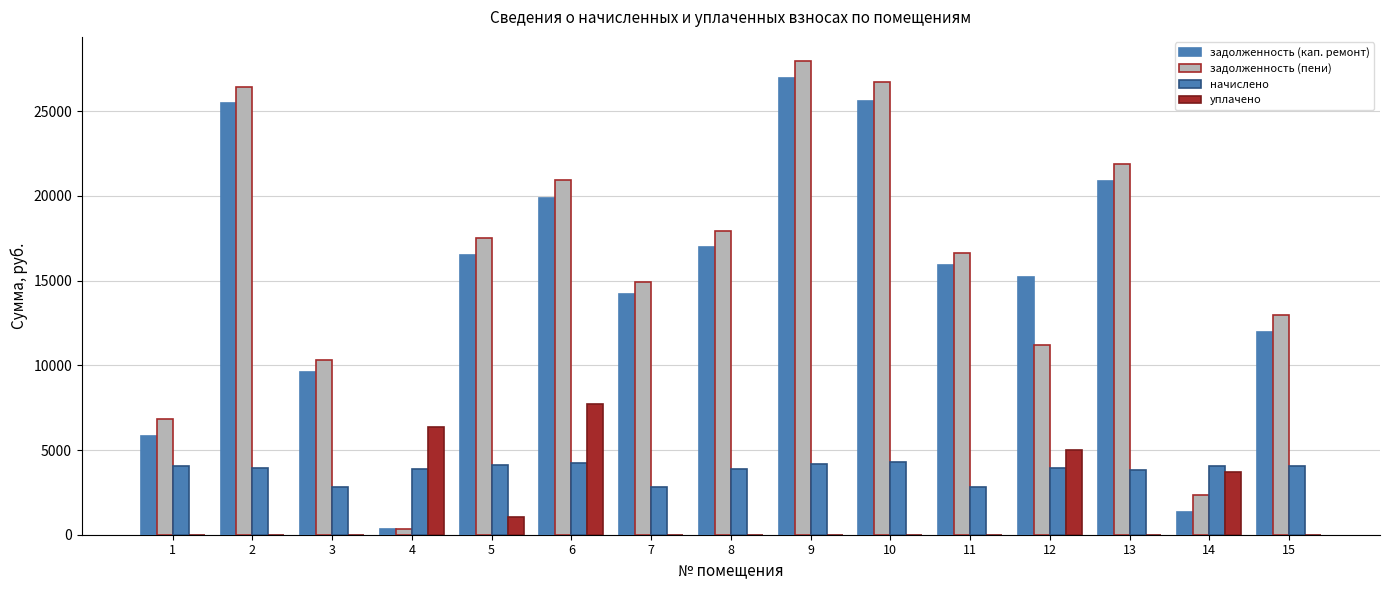

Reading left to right, list all the values displayed in this chart.

задолженность (кап. ремонт): 1=5822.5	2=25456.1	3=9584.0	4=324.0	5=16496.4	6=19848.1	7=14229.6	8=16962.0	9=26946.2	10=25629.3	11=15897.8	12=15215.9	13=20897.4	14=1344.0	15=11947.0
задолженность (пени): 1=6842.5	2=26440.1	3=10287.2	4=324.0	5=17518.8	6=20913.7	7=14932.8	8=17934.0	9=27987.8	10=26697.3	11=16601.0	12=11197.5	13=21859.8	14=2352.0	15=12955.2
начислено: 1=4080.0	2=3936.0	3=2812.8	4=3888.0	5=4089.6	6=4262.4	7=2812.8	8=3888.0	9=4166.4	10=4272.0	11=2812.8	12=3926.4	13=3849.6	14=4032.0	15=4033.0
уплачено: 1=0.0	2=0.0	3=0.0	4=6352.1	5=1053.0	6=7719.0	7=0.0	8=0.0	9=0.0	10=0.0	11=0.0	12=5000.0	13=0.0	14=3680.0	15=0.0